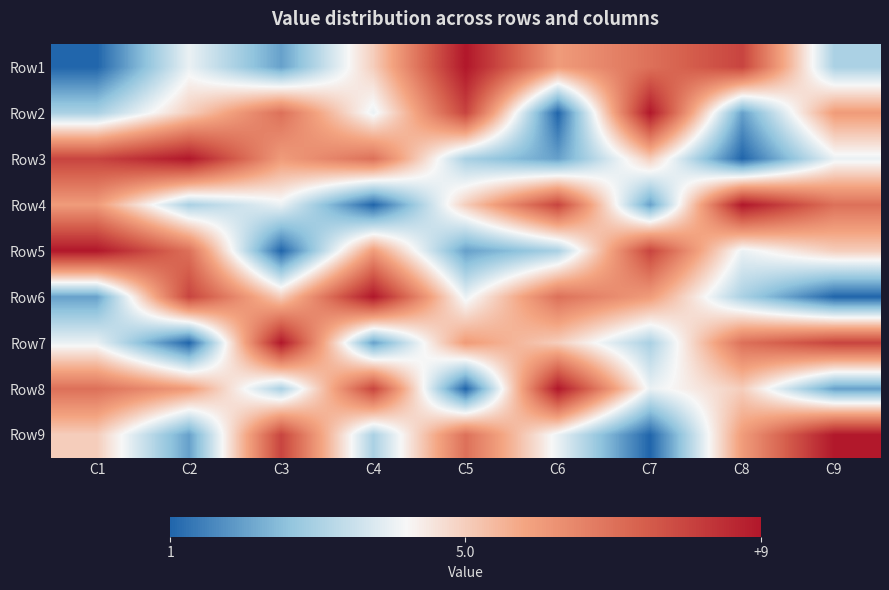

At C4, list the series in order from smallest to largest.

Row4, Row7, Row9, Row2, Row1, Row5, Row3, Row8, Row6